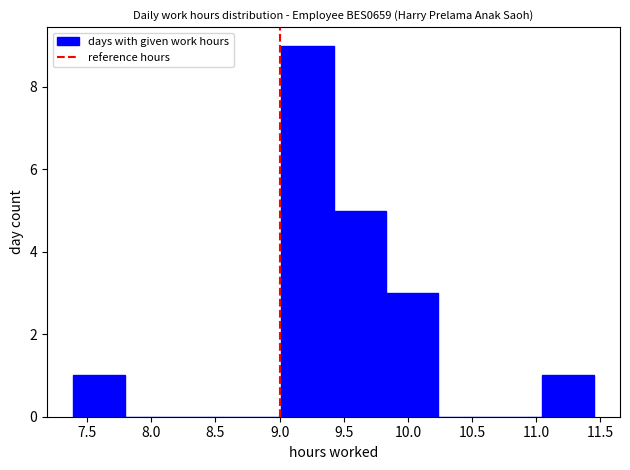

Over which range of the x-axis is the bar tallest?

9.00 to 9.40